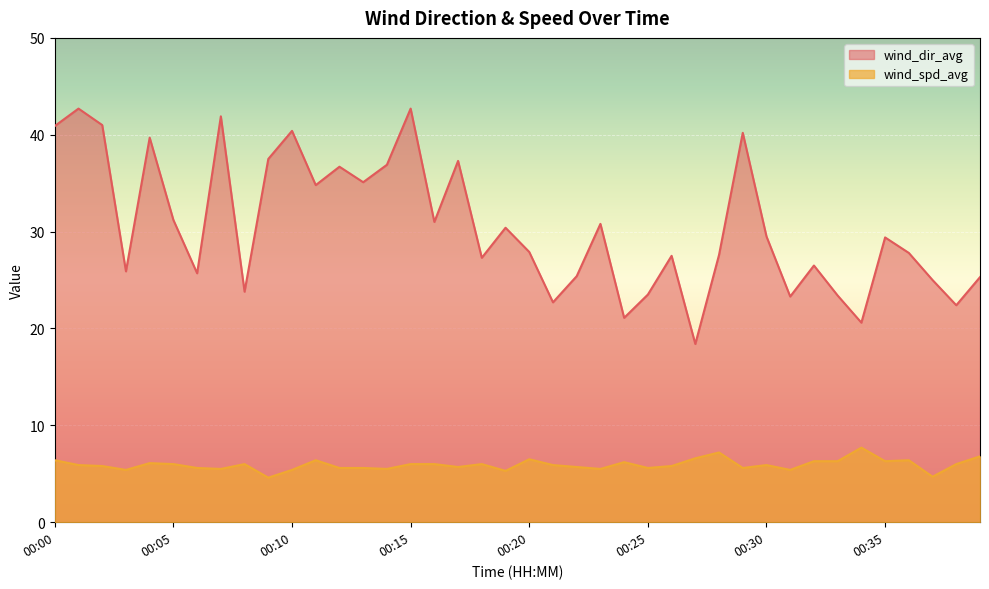

True or false: wind_dir_avg has a value of 50.1 at 00:13.

False